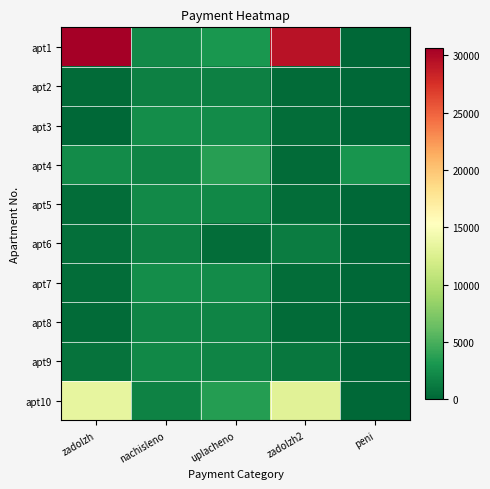

At which category is the sum across all series the highest?

zadolzh